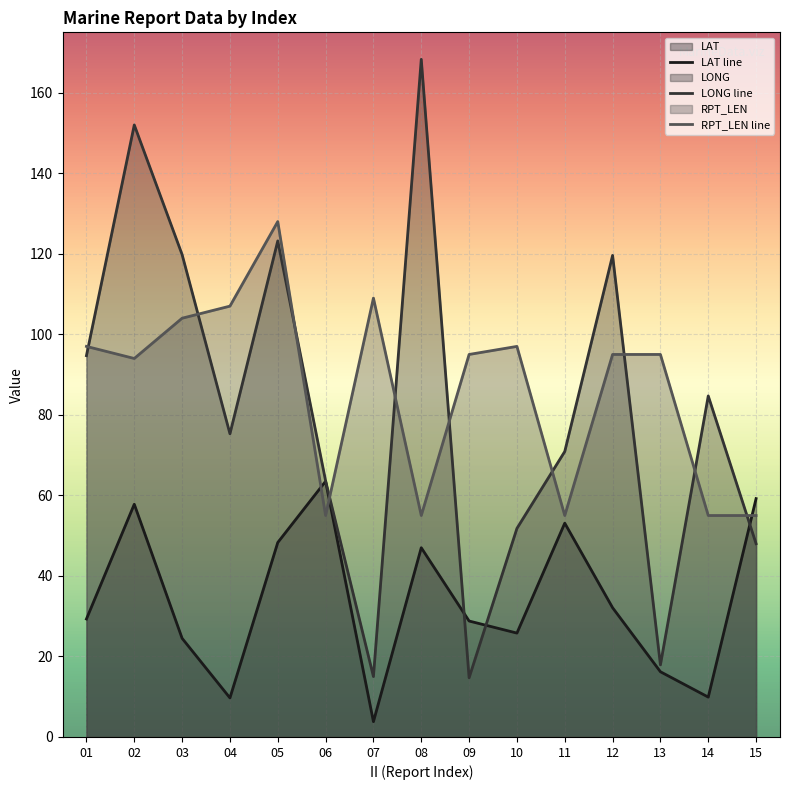

Which series ends up on top after the final intersection of LAT line and RPT_LEN line?

LAT line